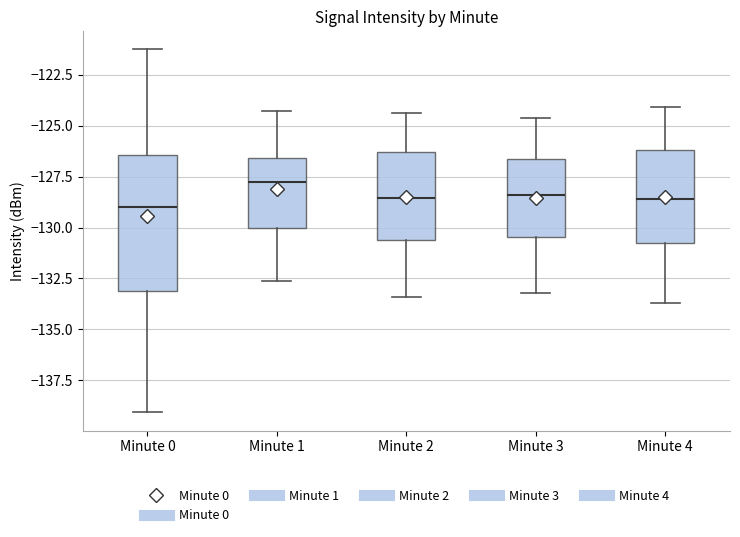

Reading left to right, transcribe this box plot: for each box, give where its median line is, the range the box spans, and where its two whiskers end, as read against the y-axis. The values are not printed on the chart, so give them approximately, as read against the axis.

Minute 0: median -129.0, box -133.0 to -126.5, whiskers -139.0 to -121.5
Minute 1: median -128.0, box -130.0 to -126.5, whiskers -132.5 to -124.5
Minute 2: median -128.5, box -130.5 to -126.5, whiskers -133.5 to -124.5
Minute 3: median -128.5, box -130.5 to -126.5, whiskers -133.0 to -124.5
Minute 4: median -128.5, box -130.5 to -126.0, whiskers -133.5 to -124.0